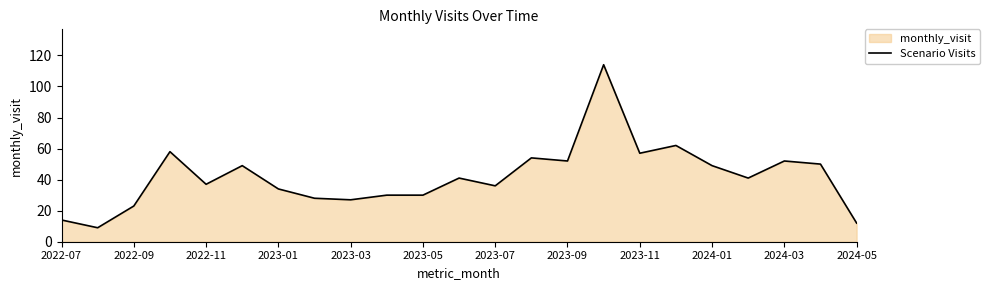

At which label is the value closest to 61?

17